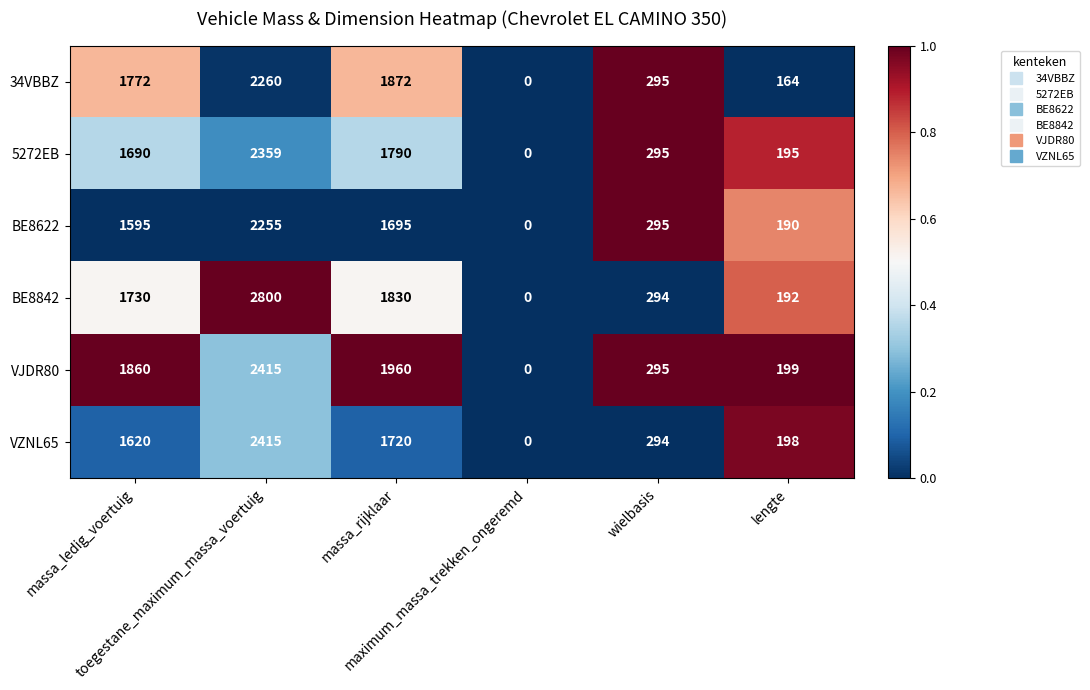

What is the maximum value for VZNL65?

2415